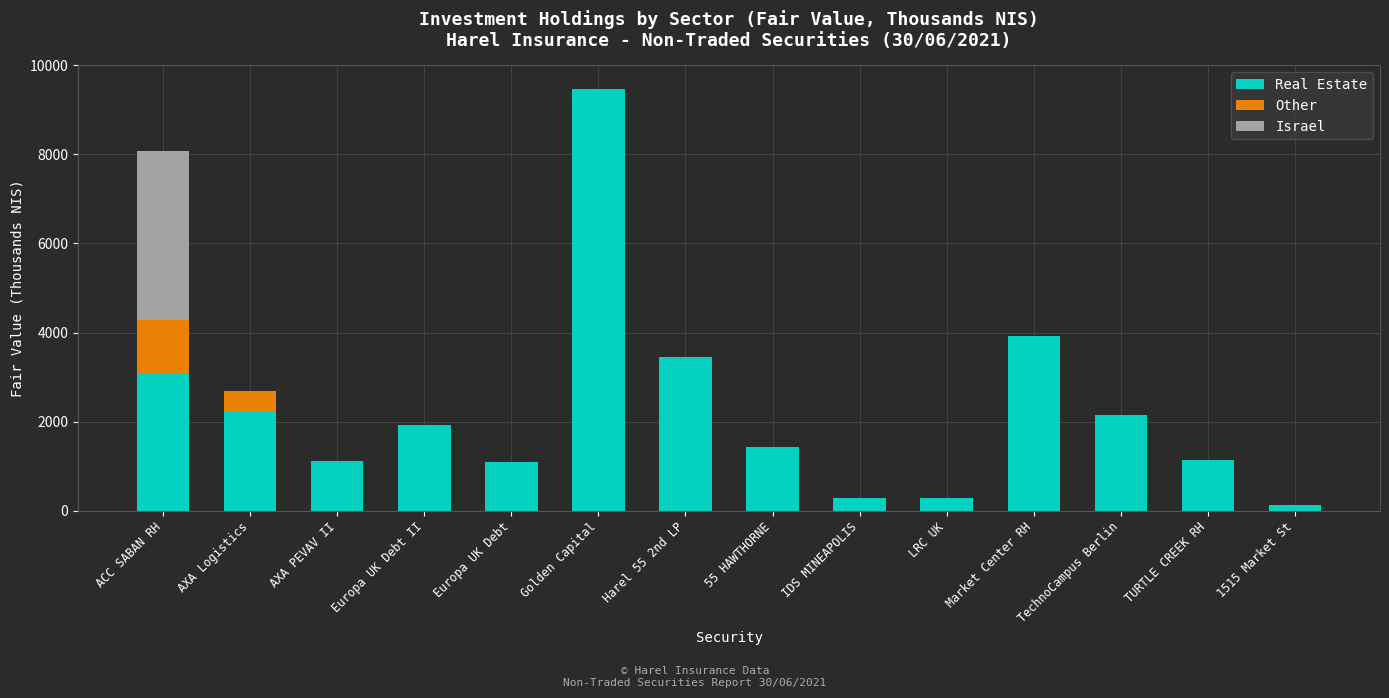

Which category has the highest value in the Real Estate series?

Golden Capital